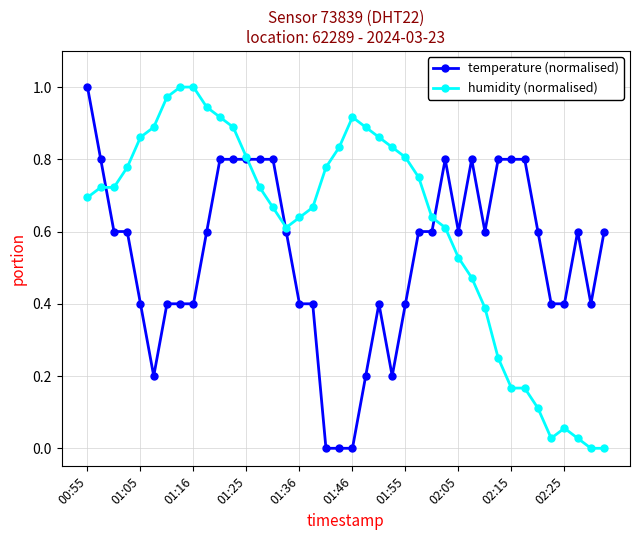

True or false: temperature (normalised) has more than 0 interior local peaks.

True